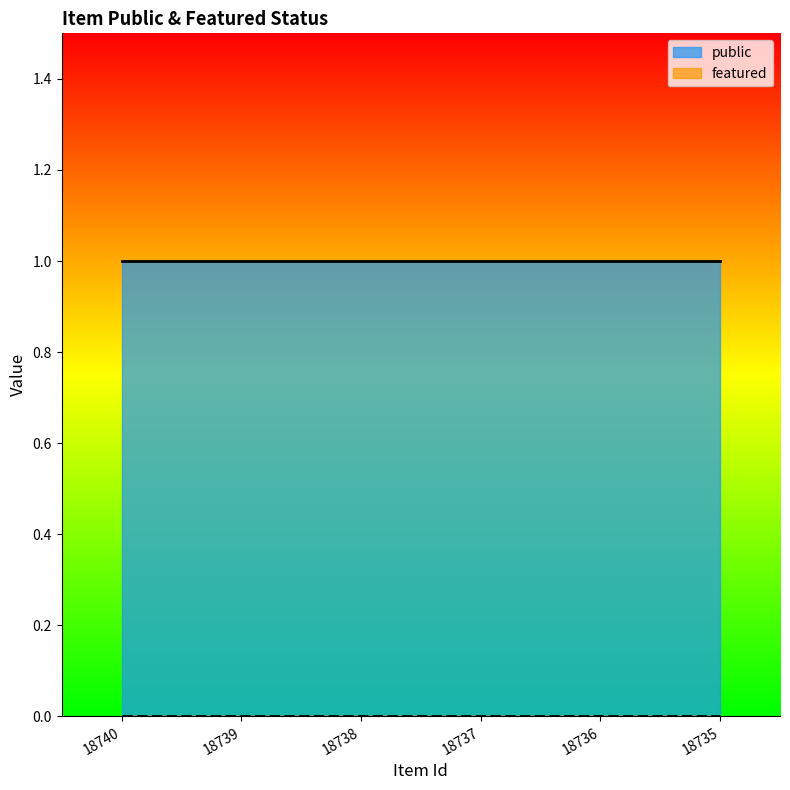

How many lines are shown in the chart?

2